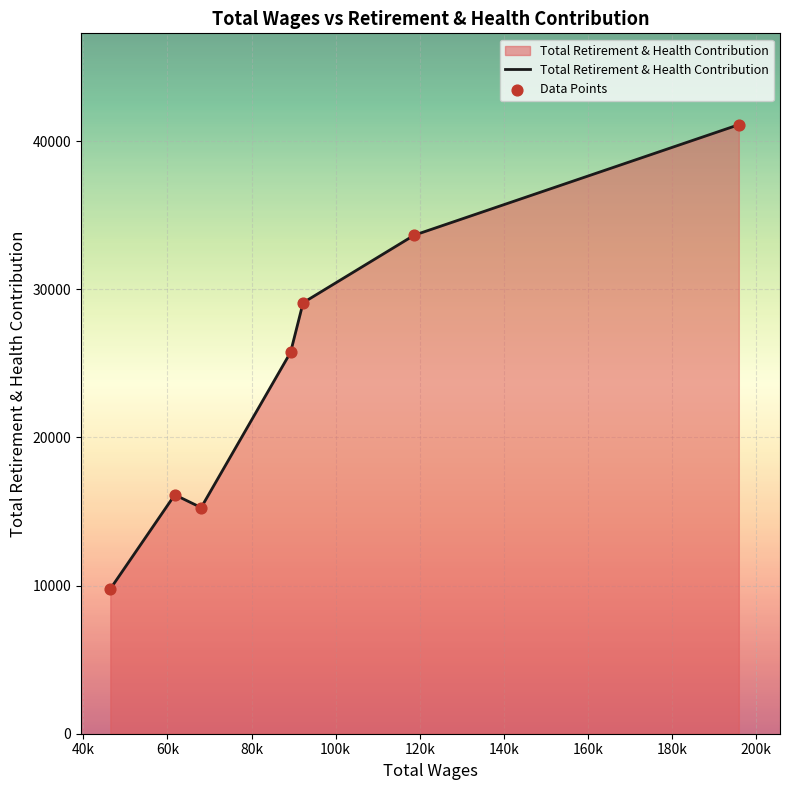

What is the greatest value displayed?

41118